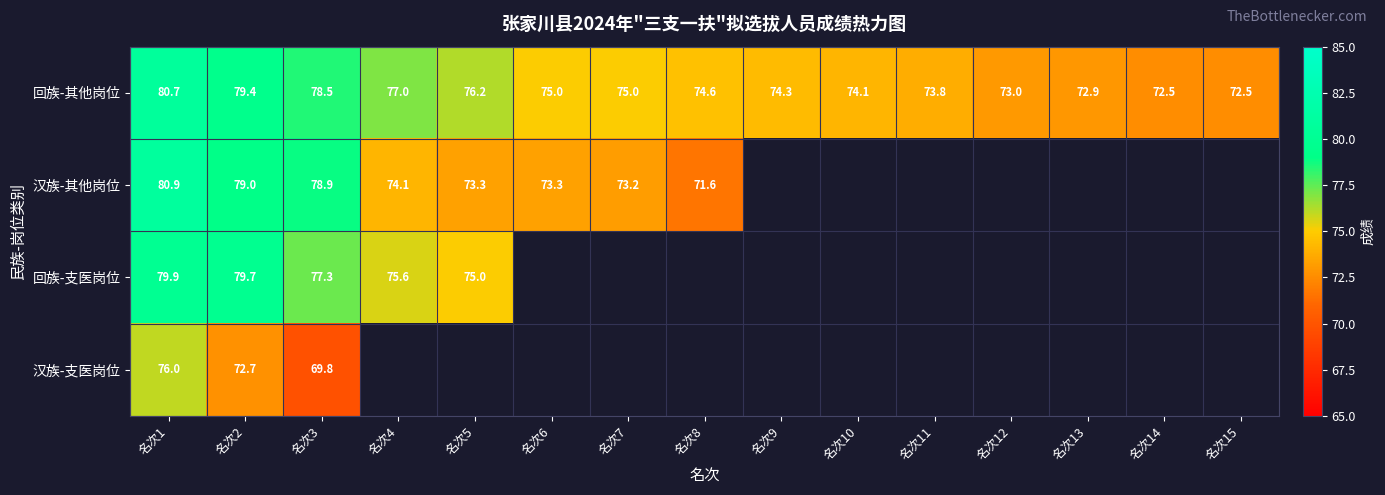

What value does the 回族-其他岗位 series have at 名次15?

72.5